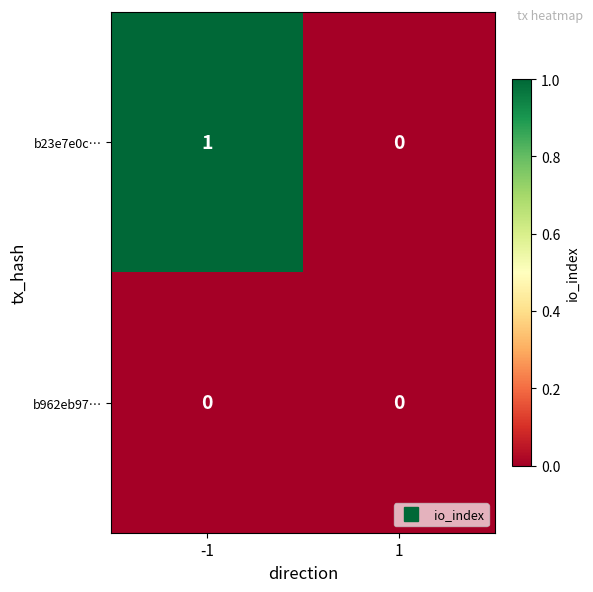

List the series in order of their peak value, lowest first.

b962eb97…, b23e7e0c…